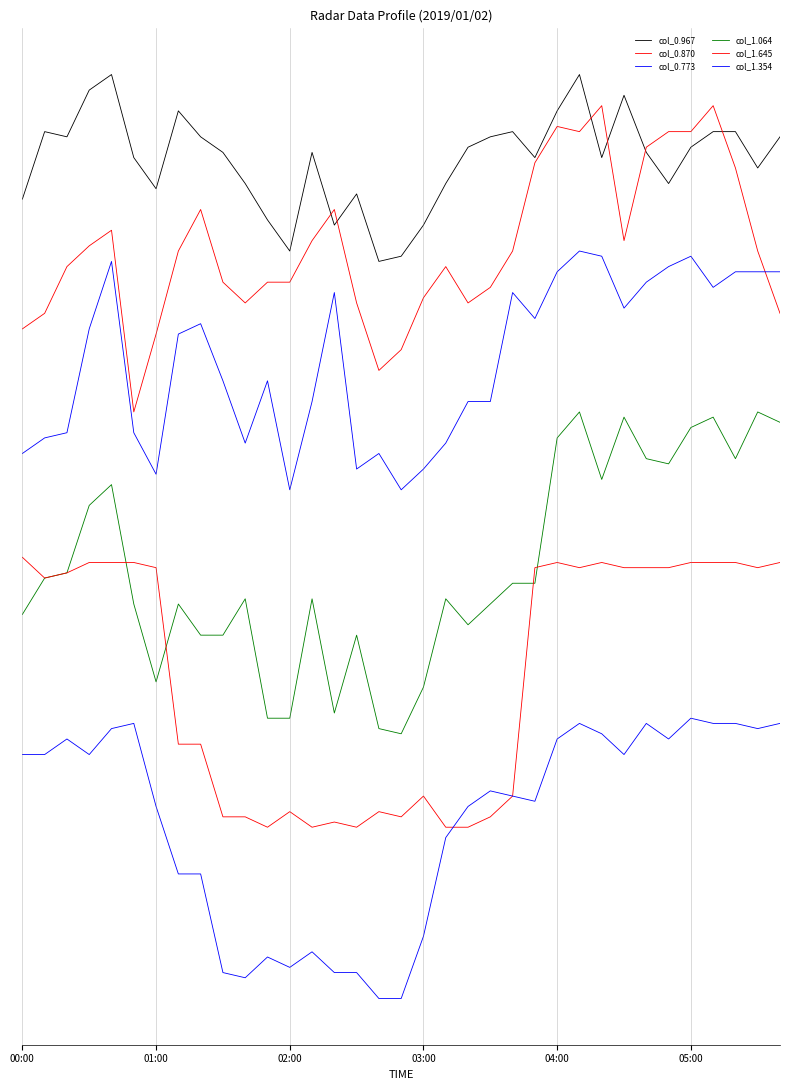

Does the chart have visible grid lines?

No